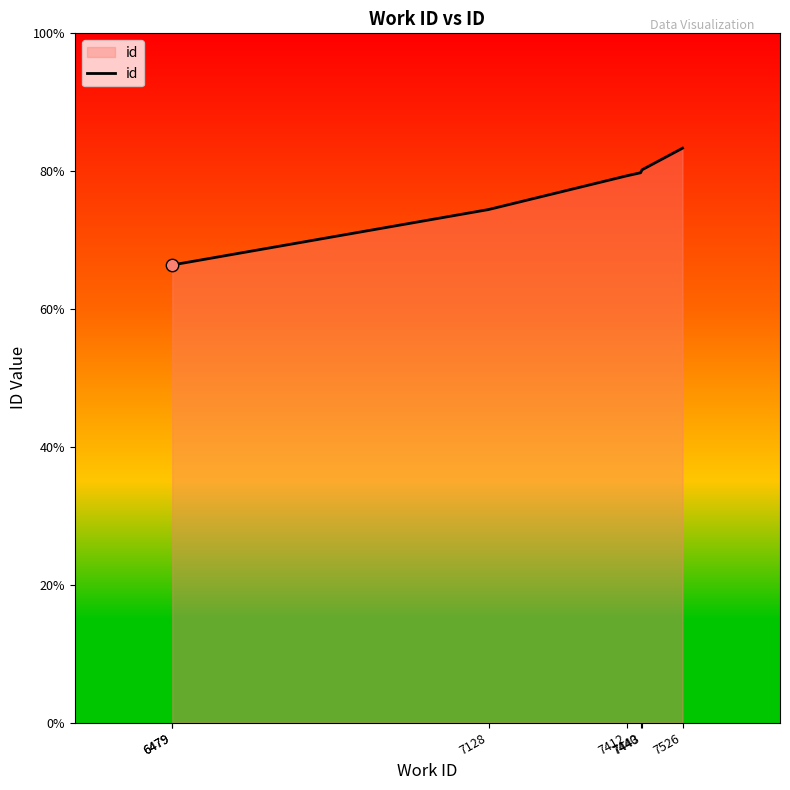

What is the ratio of the value at 7526 to the value at 6479?

1.3